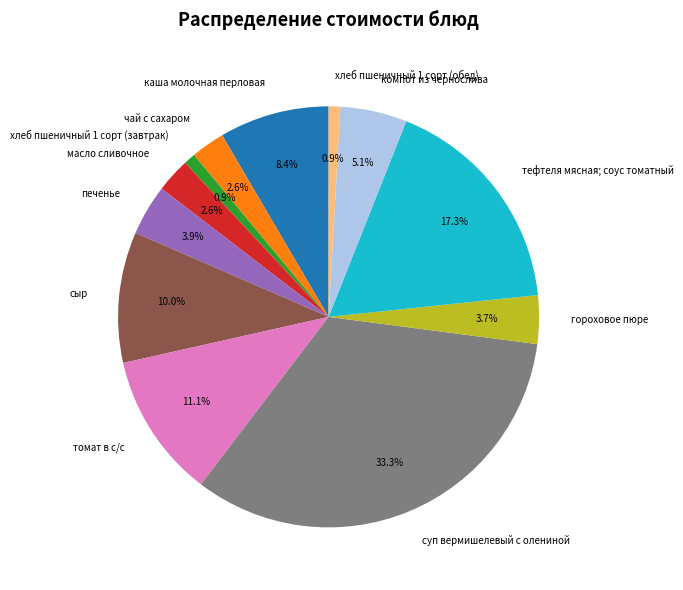

How many segments does this pie chart have?

12